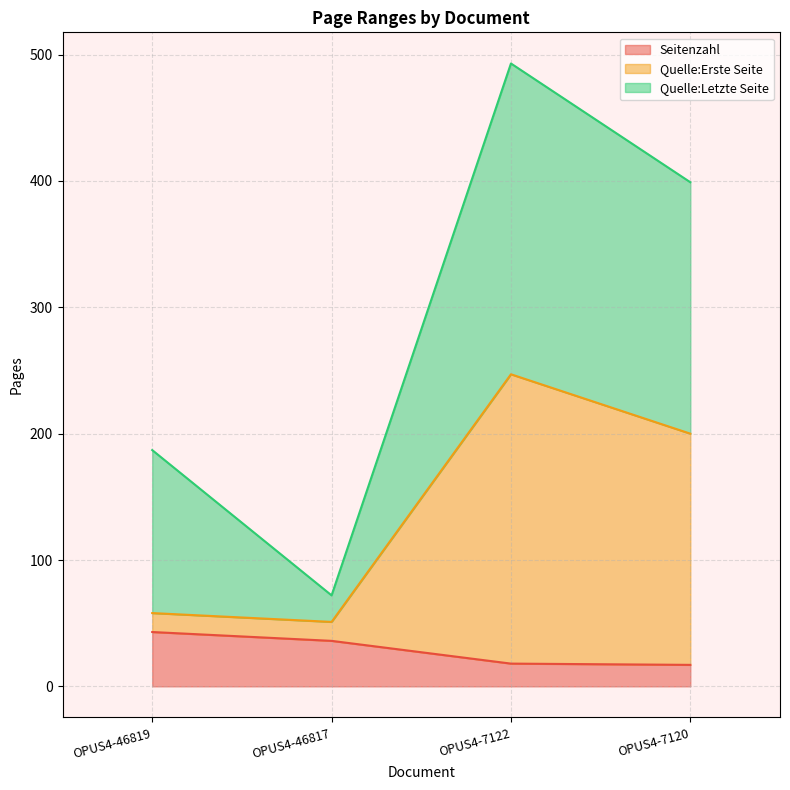

Is it true that Seitenzahl equals 36 at OPUS4-46817?

True